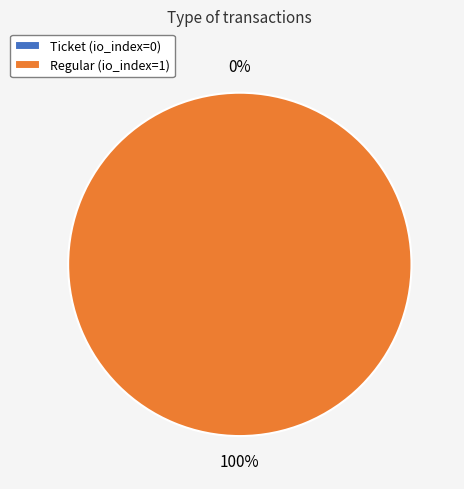

Rank the categories by value from highest to lowest.

Regular, Ticket